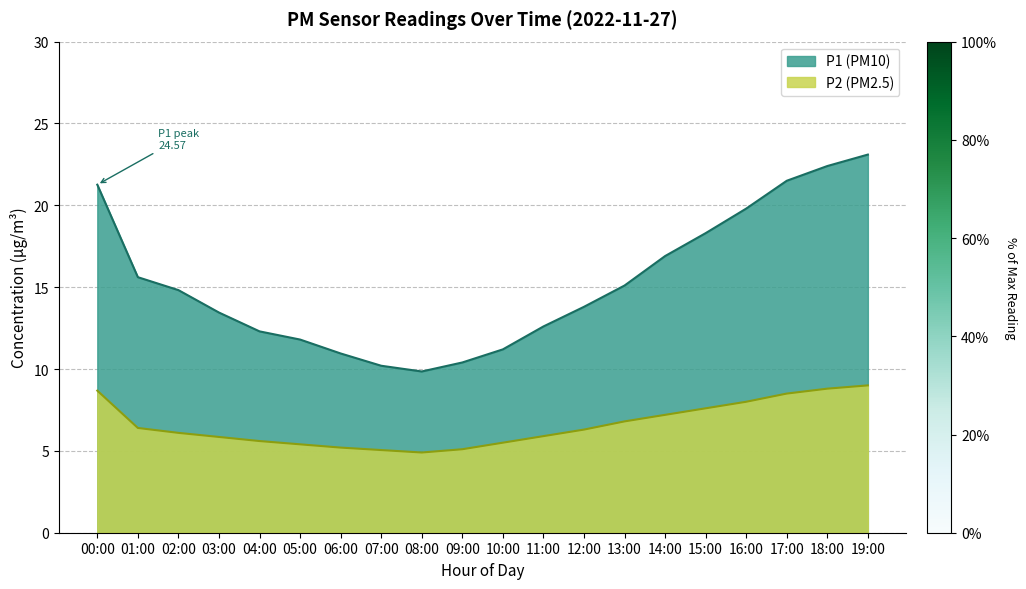

At 11:00, list the series in order from largest to smallest.

P1 (PM10), P2 (PM2.5)